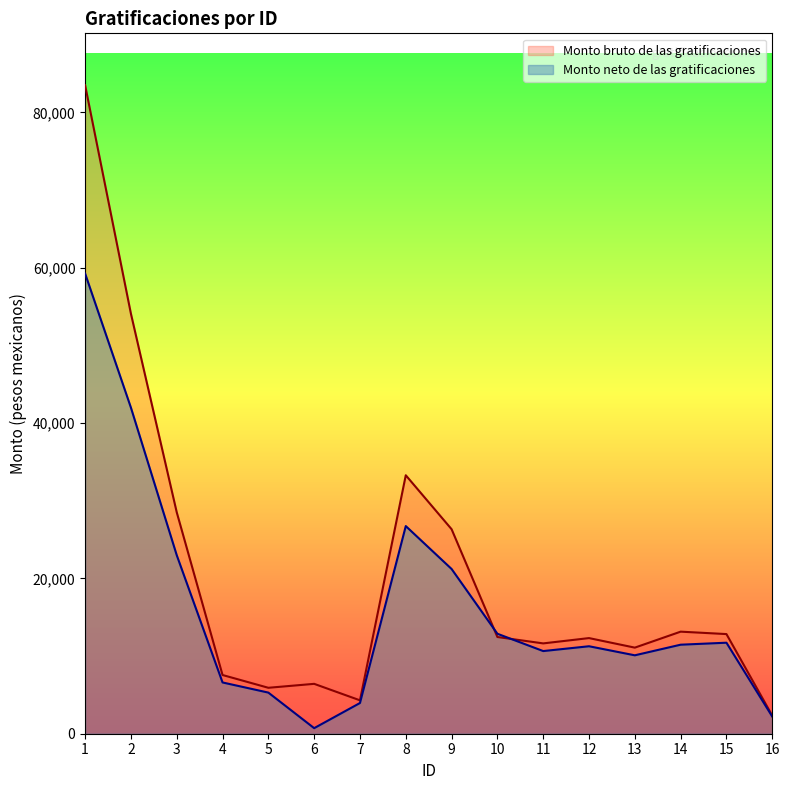

What is the smallest value displayed?

716.1